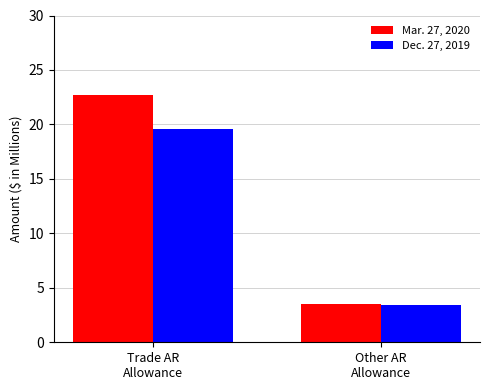

What position from the right is Trade AR
Allowance?

2